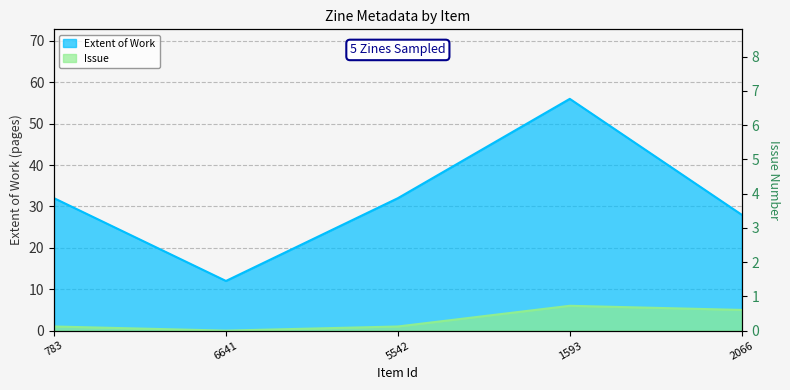

True or false: Issue and Extent of Work cross at least once.

False